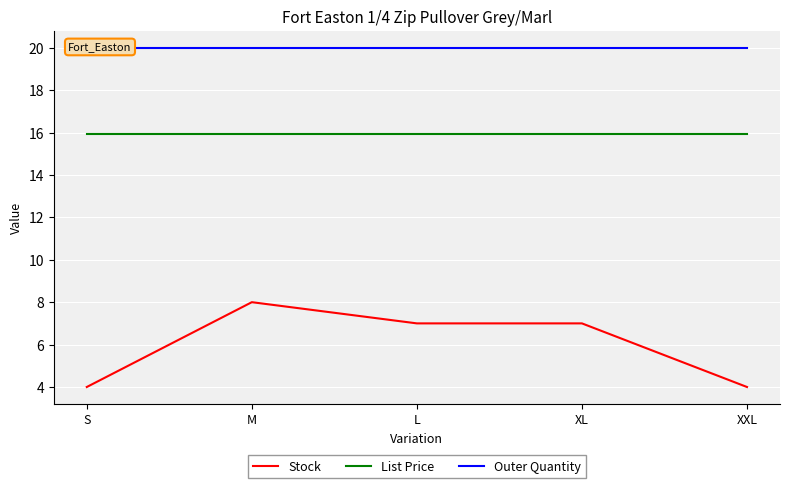

Is the value of Stock at L greater than the value of List Price at XL?

No